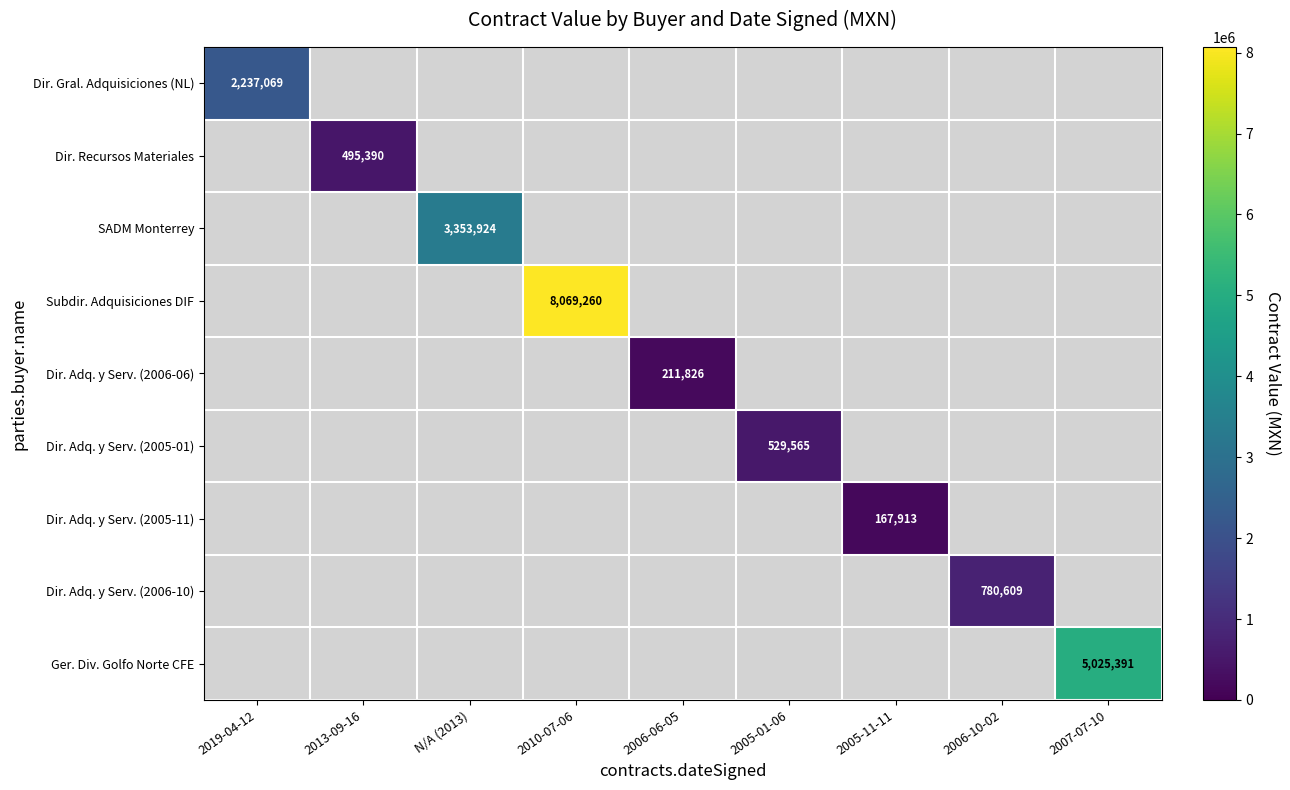

The value of Dir. Adq. y Serv. (2005-11) at 2005-11-11 is 87781. True or false?

False